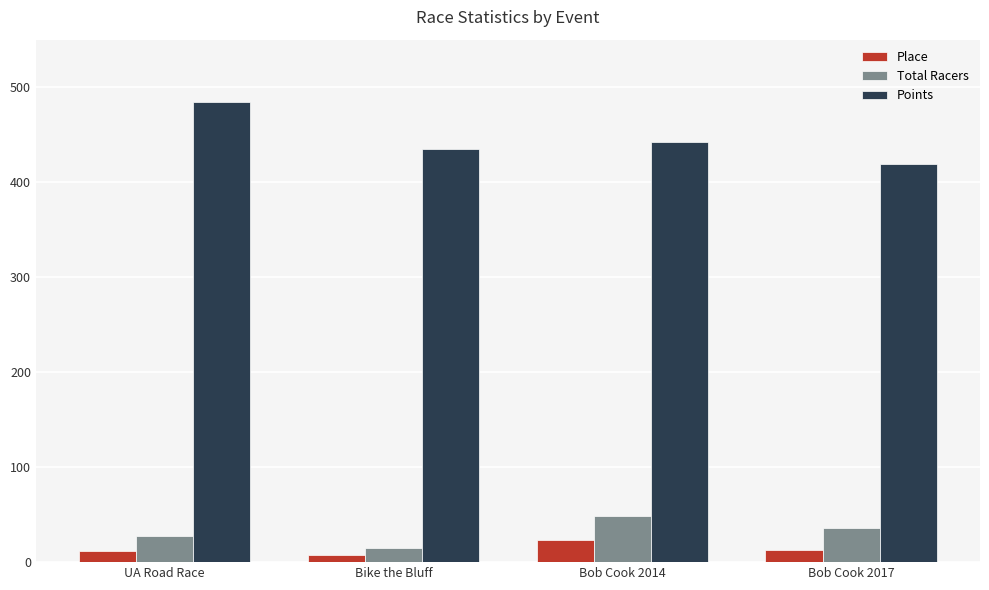

What is the approximate value of Points at Bob Cook 2014?

442.7